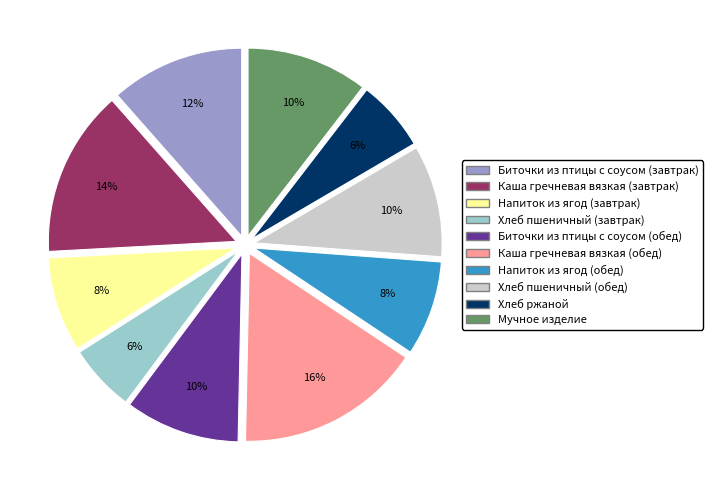

Which slice is the largest?

Каша гречневая вязкая (обед)